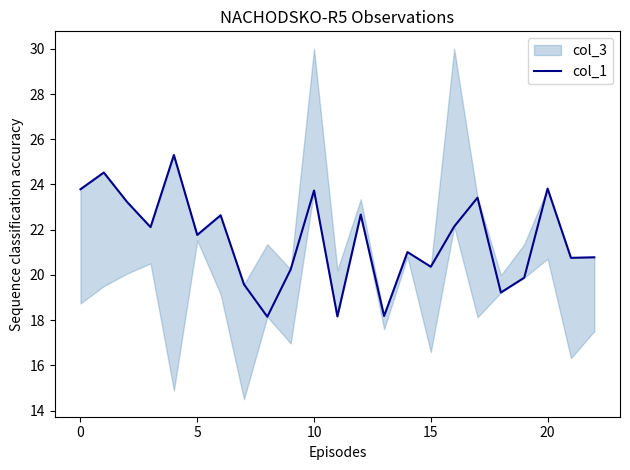

How many data points are above 21?

13